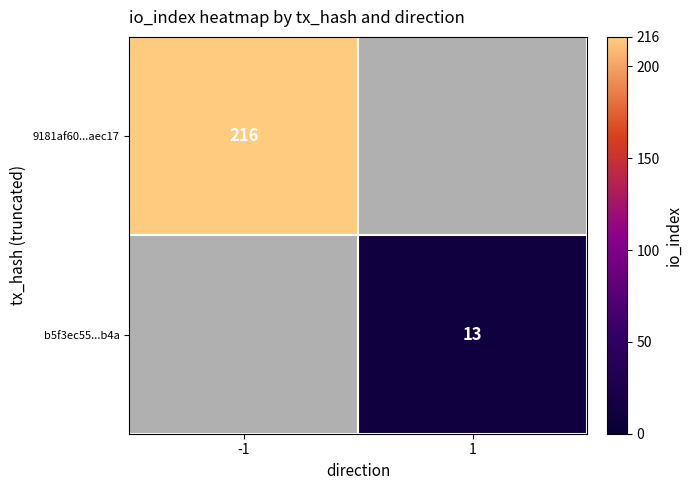

At how many categories does at least one series exceed 62?

1